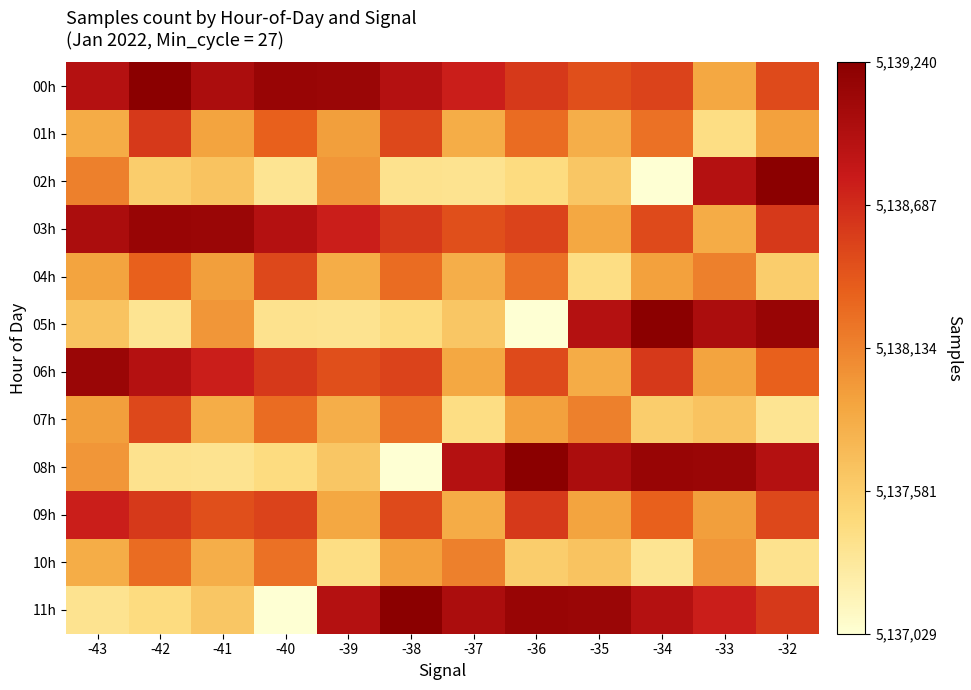

What is the difference between the highest and lowest values at -43?

1764